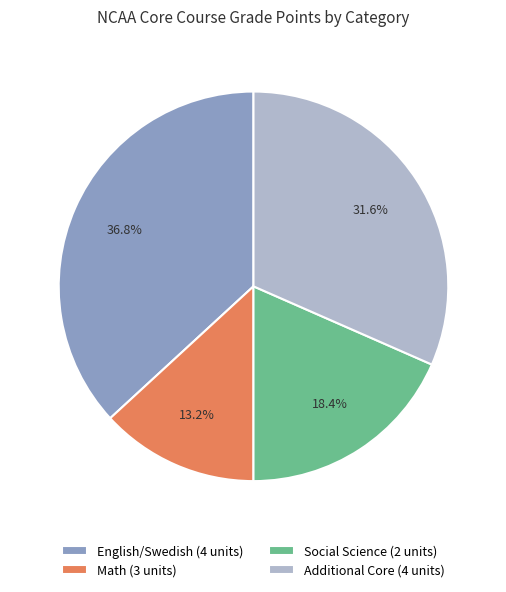

Is there a majority slice in this chart?

No